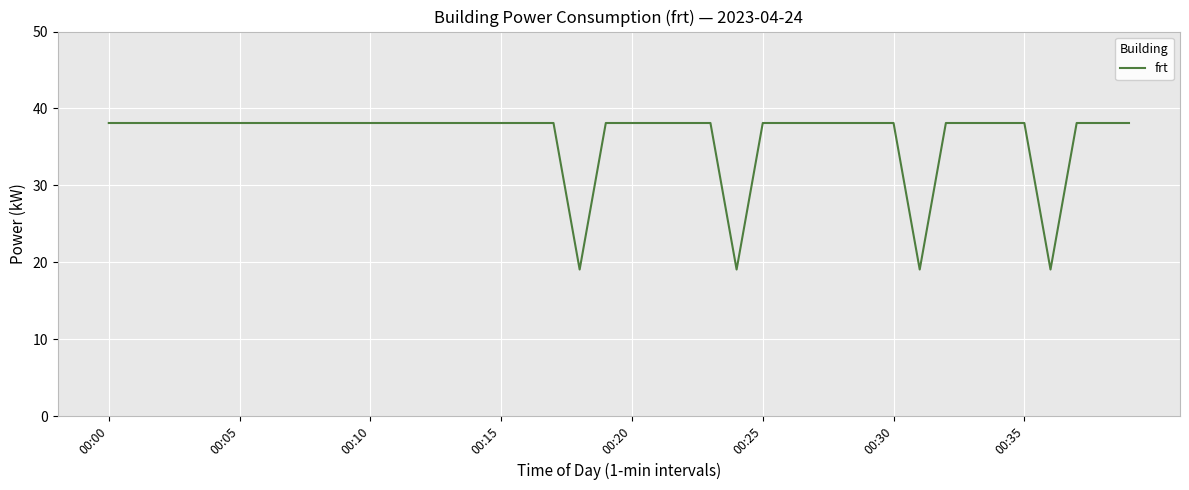

What is the greatest value displayed?

38.1